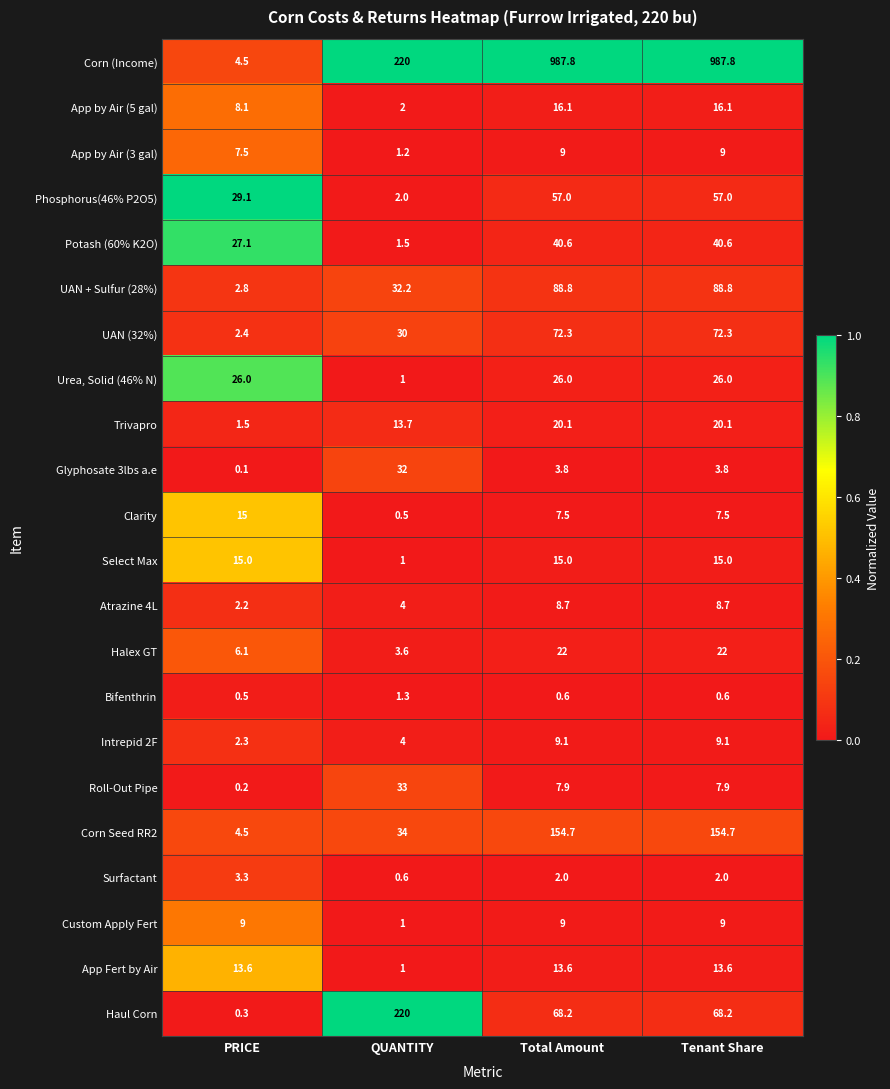

At which category does the chart reach its minimum across all series?

PRICE